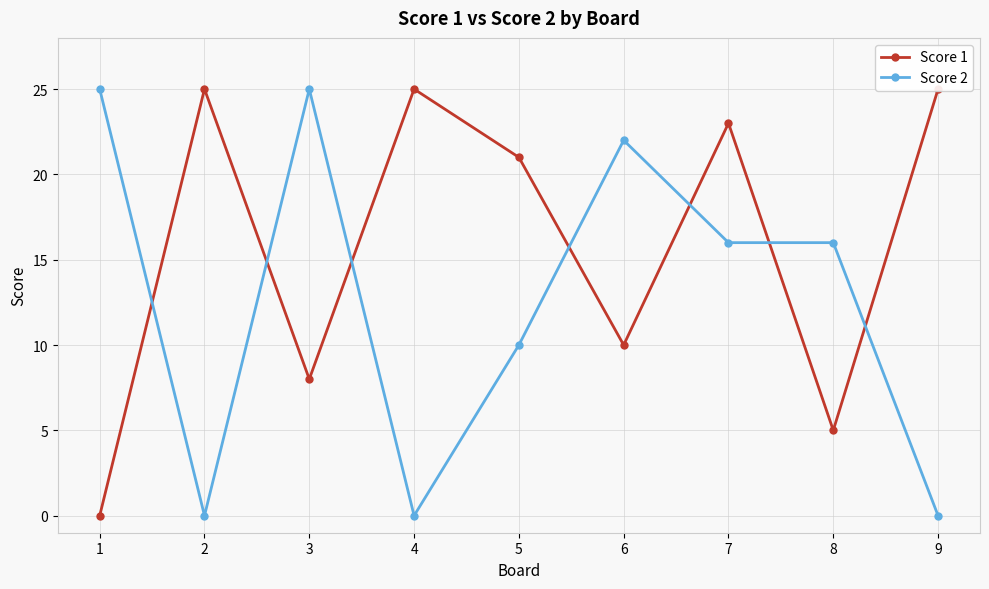

What is the sum of all Score 2 values?

114